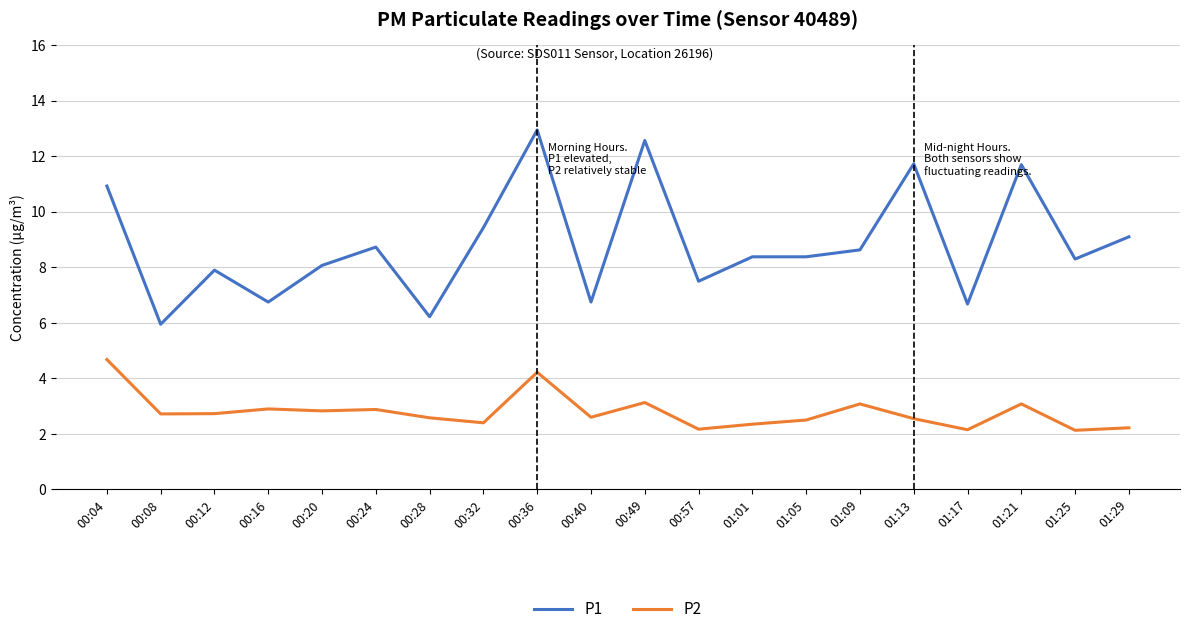

True or false: P1 has more than 1 interior local peaks.

True